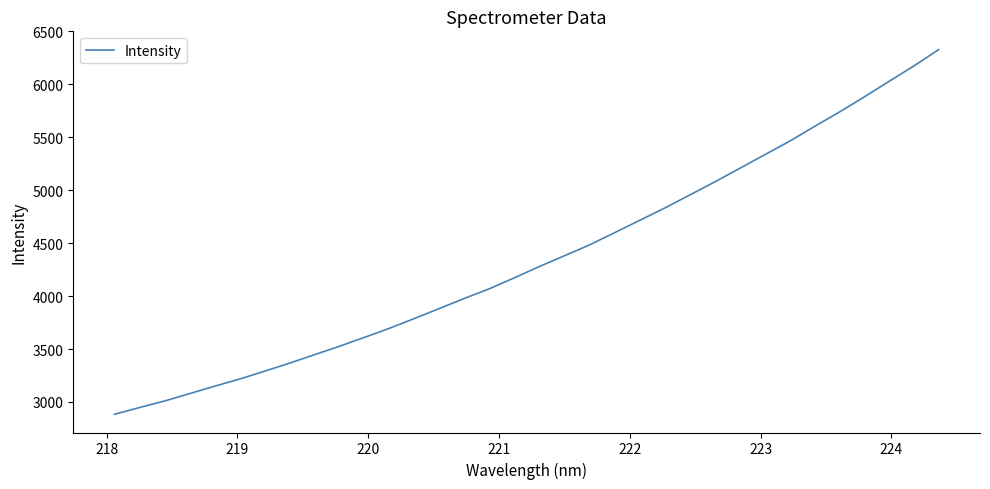

What is the smallest value displayed?

2884.1